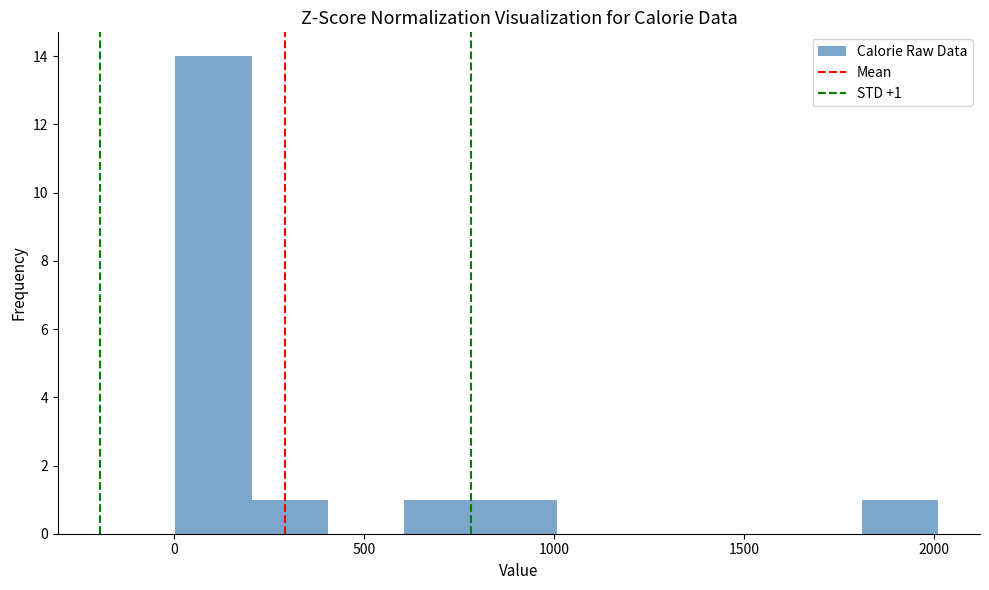

Which range on the x-axis has the tallest bar?

0 to 200